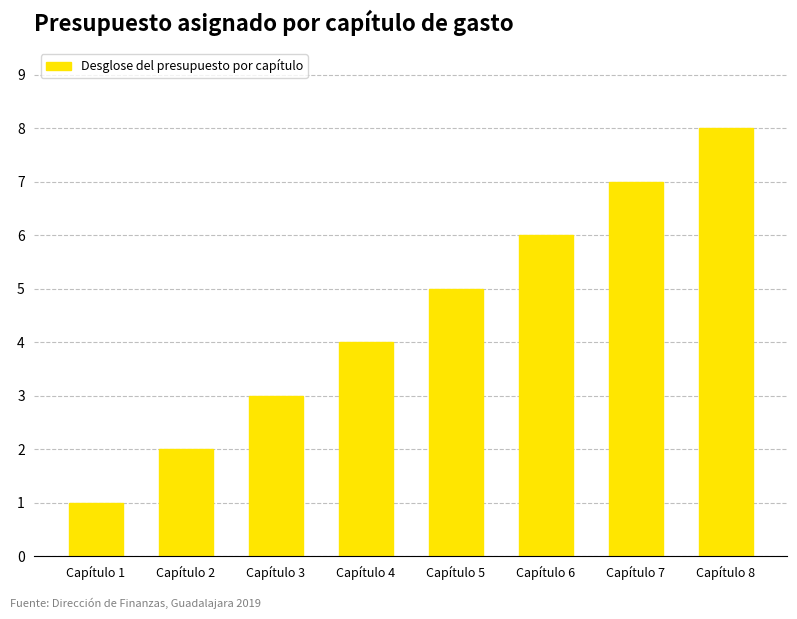

How many data points are less than 5?

4